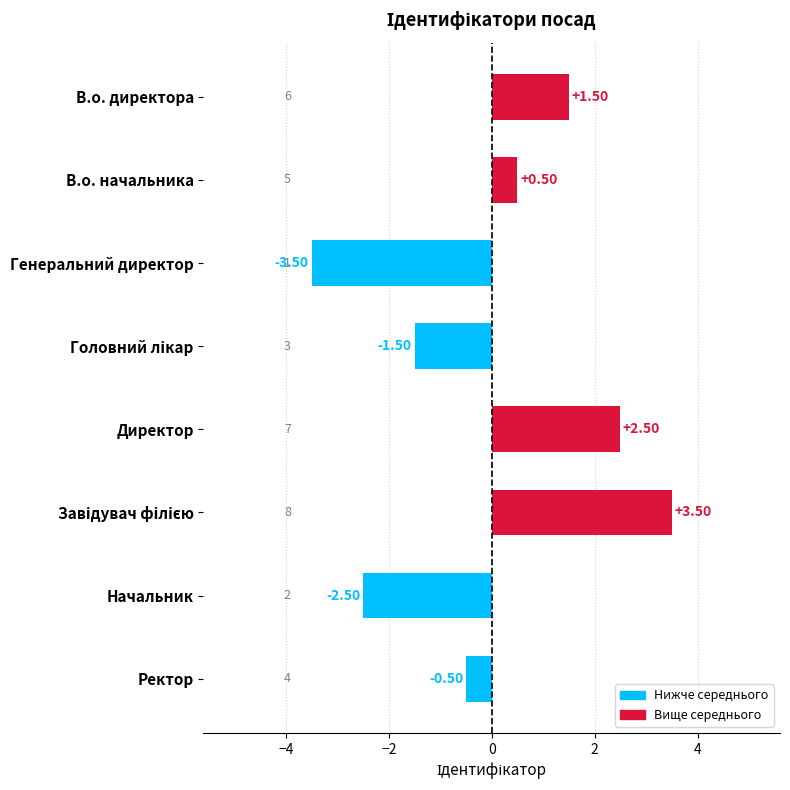

Which label corresponds to the smallest value in the chart?

Генеральний директор